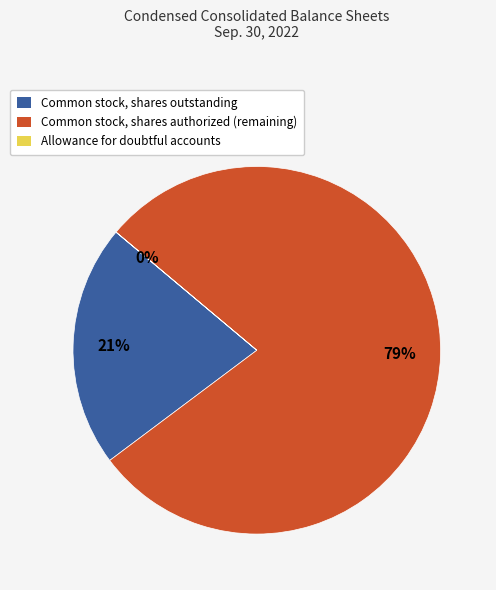

To the nearest percent, what is the average slice percentage?

33%